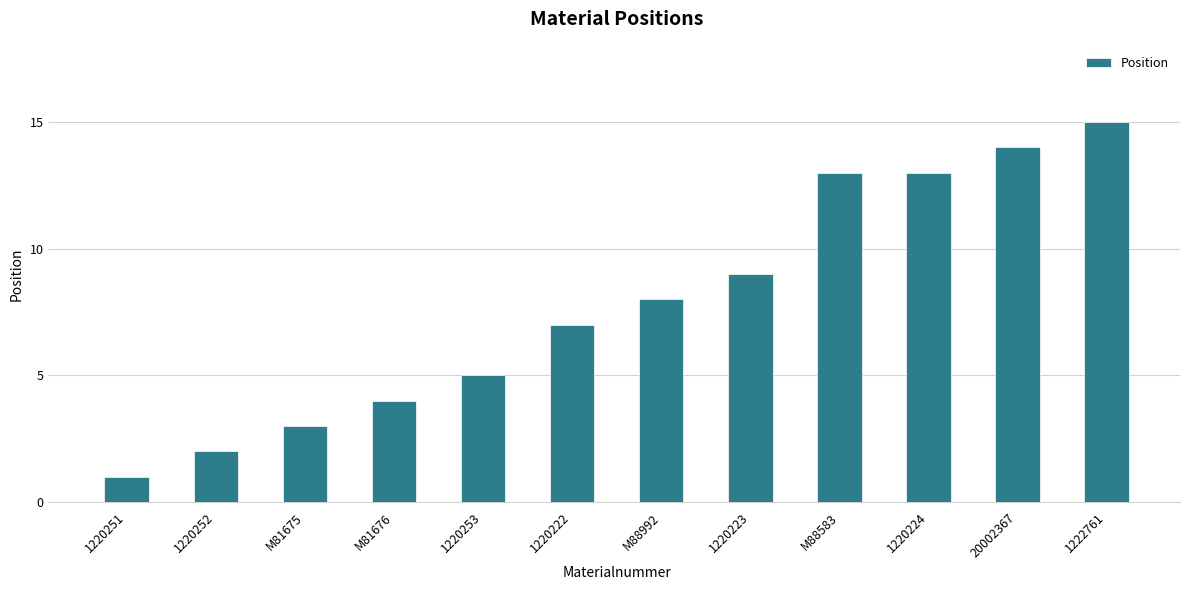

What is the maximum value shown in the chart?

15